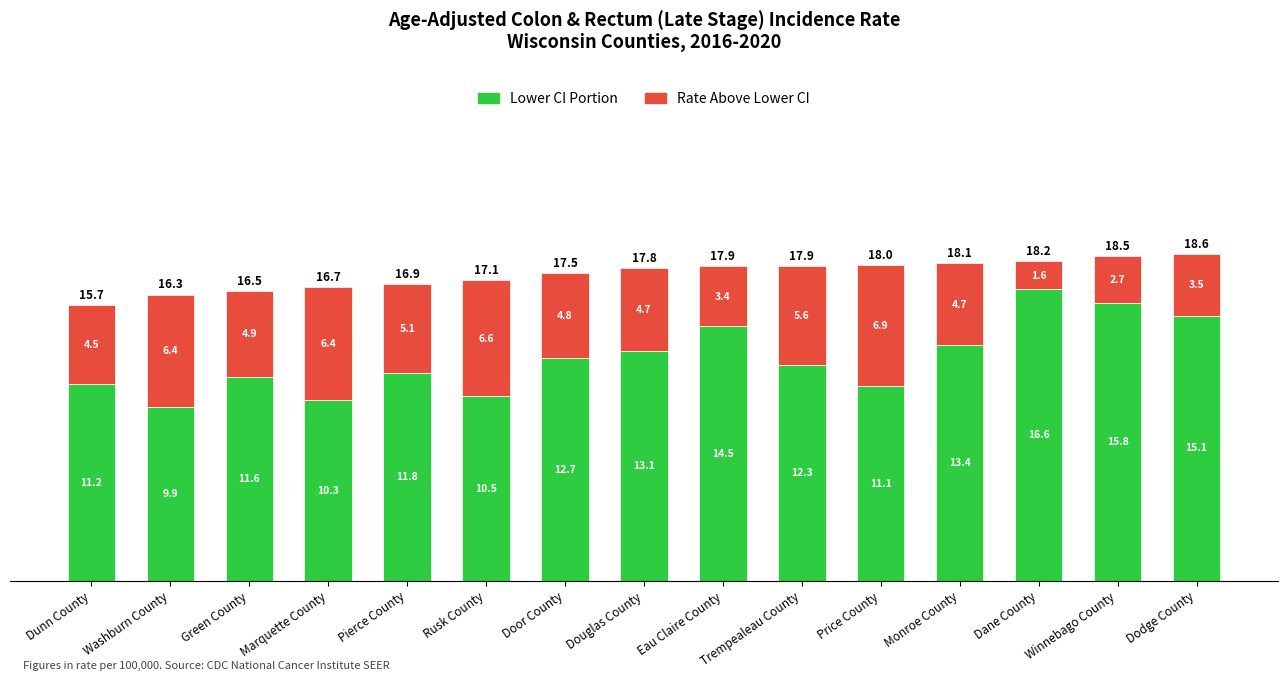

What is the highest value of the Lower CI Portion series?

16.6